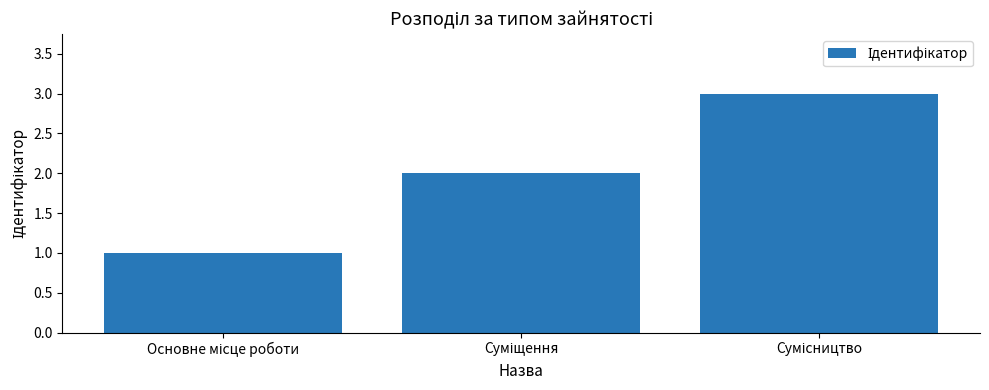

How many bars are there in total?

3